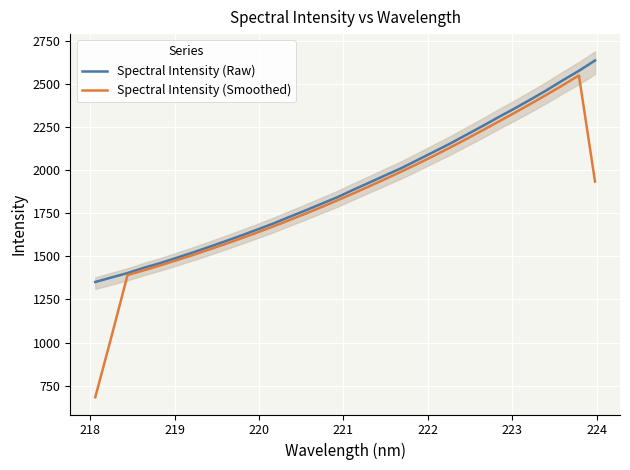

True or false: Spectral Intensity (Smoothed) and Spectral Intensity (Raw) cross at least once.

False